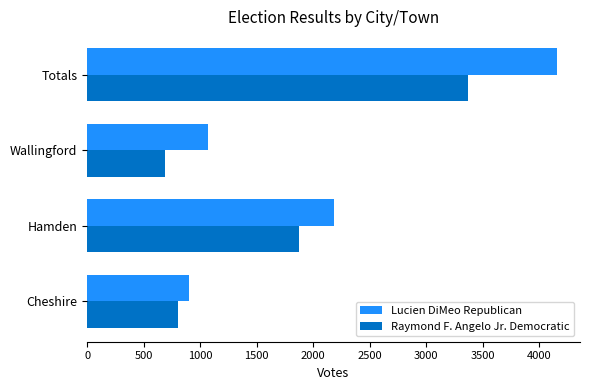

Which category has the highest value across all series?

Totals